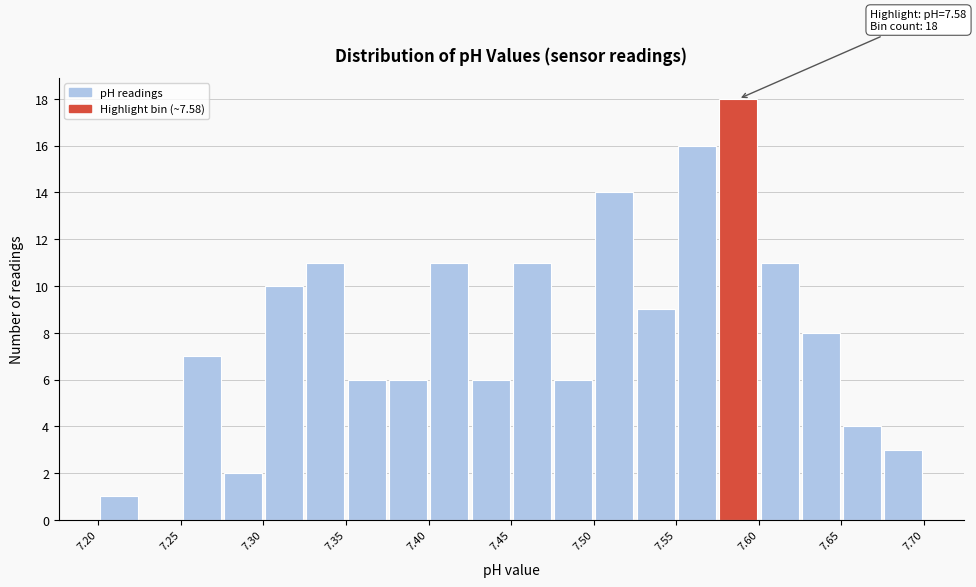

Over which range of the x-axis is the bar tallest?

7.575 to 7.600